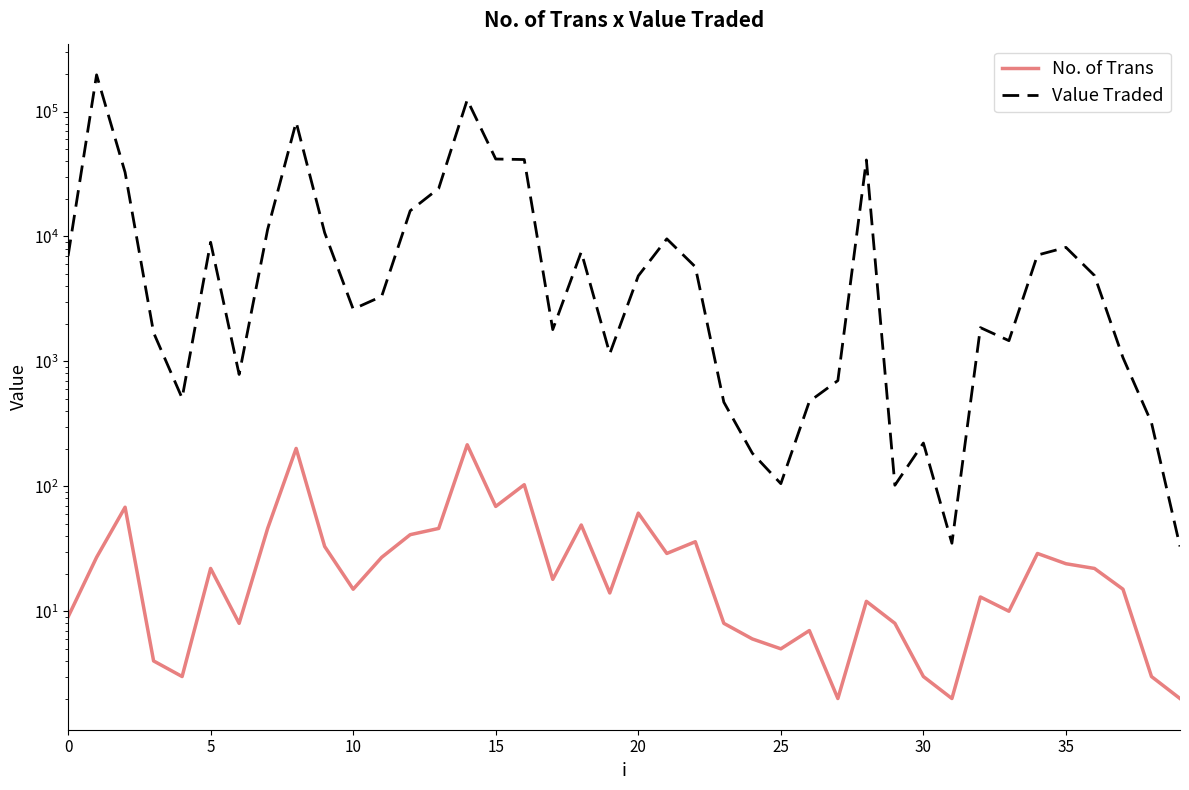

What is the average value of the Value Traded series?

17616